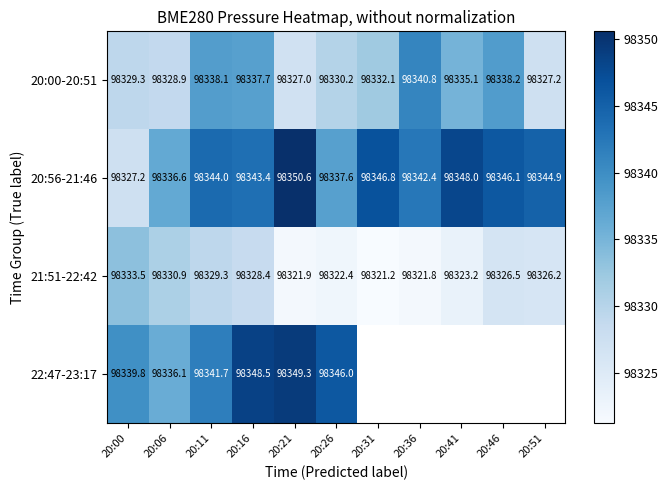

What is the smallest value displayed?

98321.2